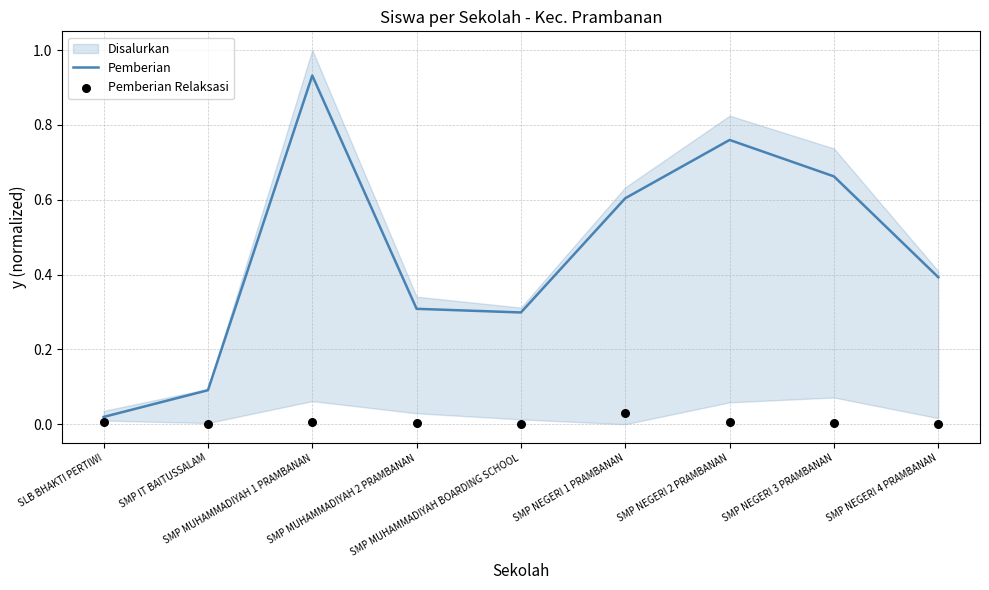

Which series contains the lowest Y value?

Pemberian Relaksasi